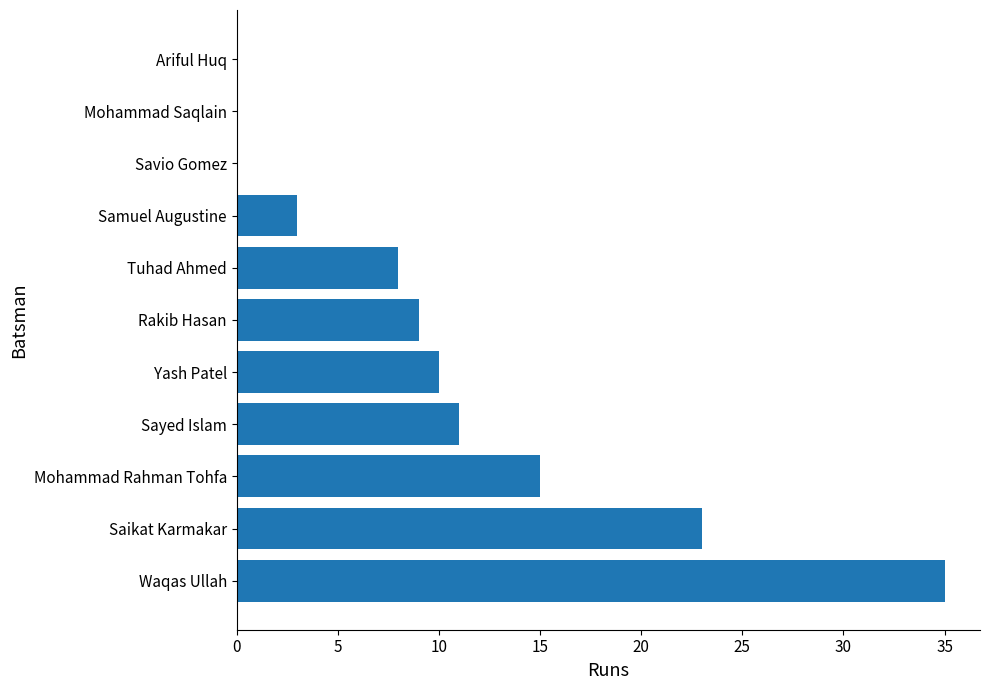

What is the greatest value displayed?

35